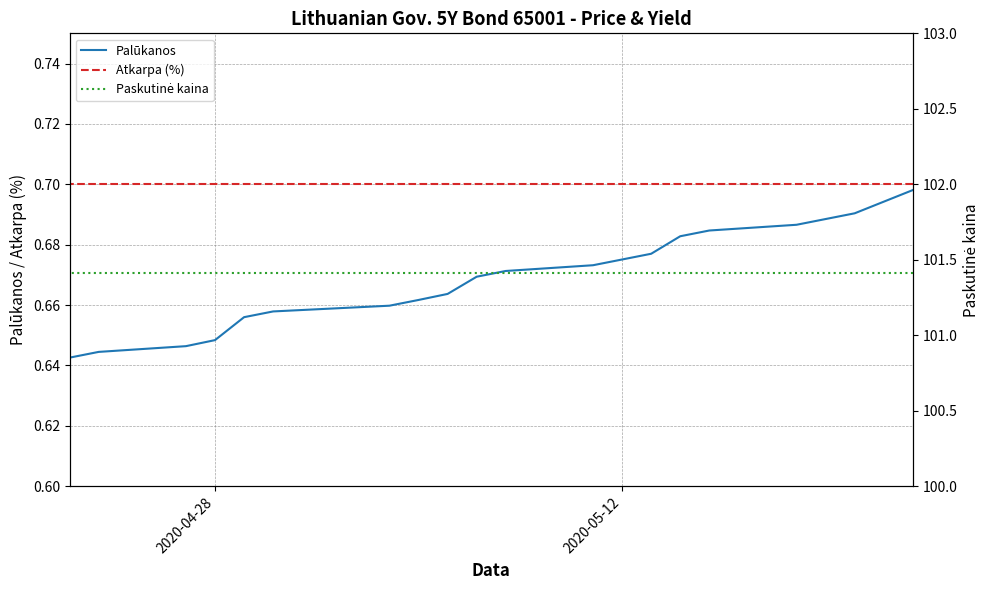

What are all the series names shown in the legend?

Palūkanos, Atkarpa (%), Paskutinė kaina